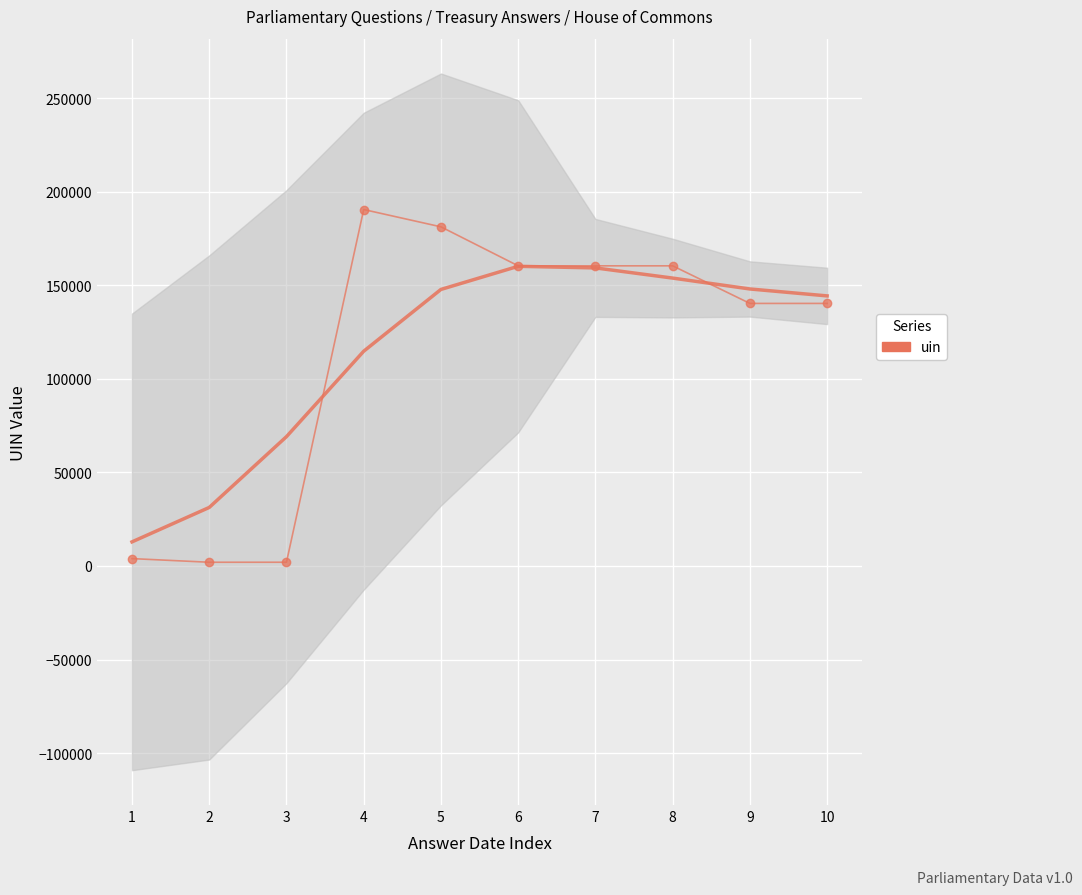

How many categories are shown in the chart?

10